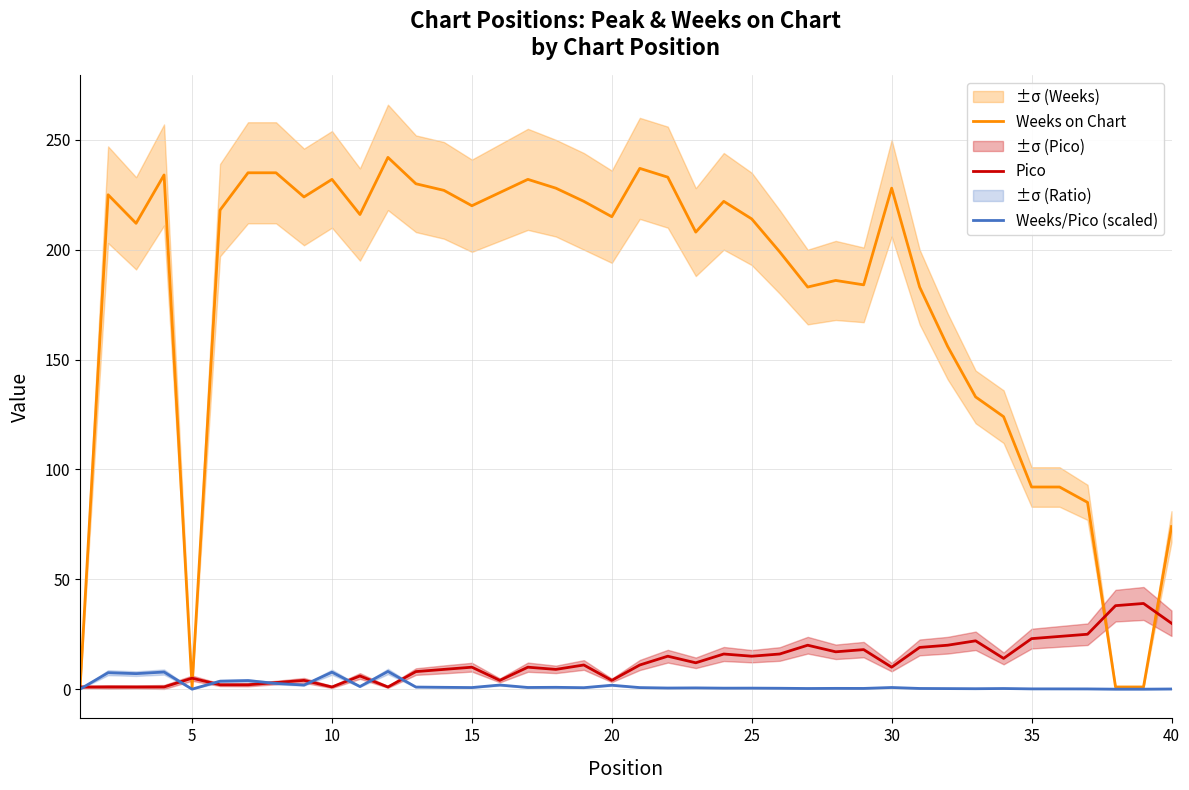

Reading left to right, what are all the values shown in this chart?

Weeks on Chart: 1.0	225.0	212.0	234.0	1.0	218.0	235.0	235.0	224.0	232.0	216.0	242.0	230.0	227.0	220.0	226.0	232.0	228.0	222.0	215.0	237.0	233.0	208.0	222.0	214.0	199.0	183.0	186.0	184.0	228.0	183.0	156.0	133.0	124.0	92.0	92.0	85.0	1.0	1.0	74.0
Pico: 1.0	1.0	1.0	1.0	5.0	2.0	2.0	3.0	4.0	1.0	6.0	1.0	8.0	9.0	10.0	4.0	10.0	9.0	11.0	4.0	11.0	15.0	12.0	16.0	15.0	16.0	20.0	17.0	18.0	10.0	19.0	20.0	22.0	14.0	23.0	24.0	25.0	38.0	39.0	30.0
Weeks/Pico (scaled): 0.0	7.5	7.1	7.8	0.0	3.6	3.9	2.6	1.9	7.7	1.2	8.1	1.0	0.8	0.7	1.9	0.8	0.8	0.7	1.8	0.7	0.5	0.6	0.5	0.5	0.4	0.3	0.4	0.3	0.8	0.3	0.3	0.2	0.3	0.1	0.1	0.1	0.0	0.0	0.1